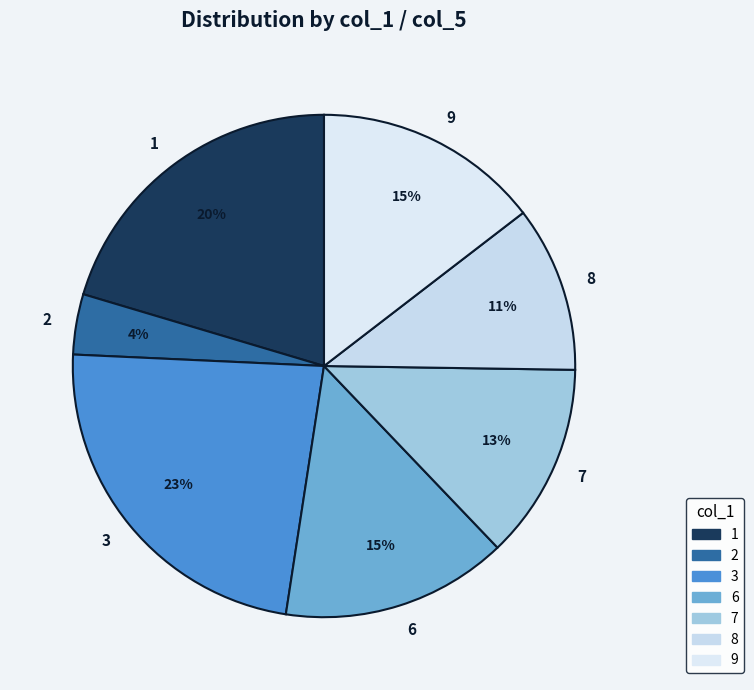

The 6 slice represents 9% of the pie. True or false?

False